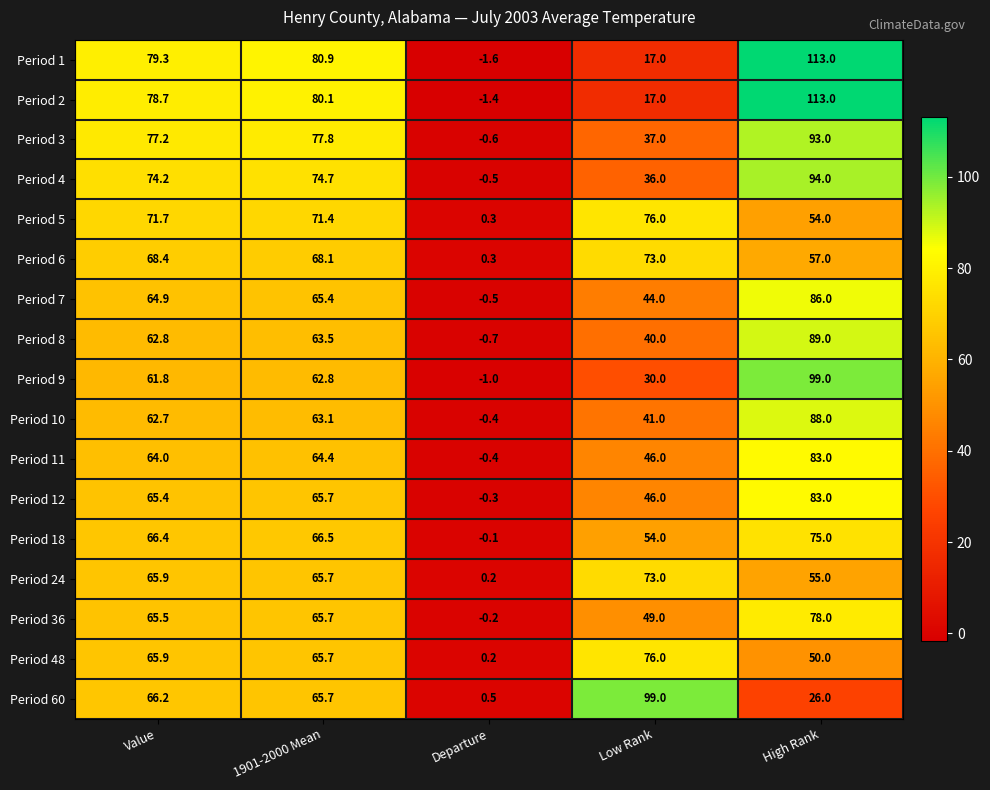

Where does the Period 6 series first go above 68?

Value